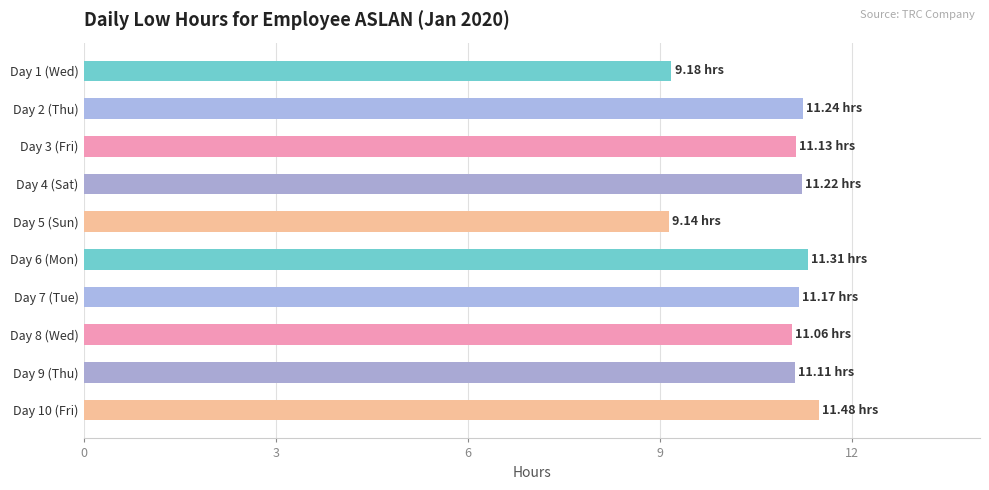

What is the difference between the maximum and minimum values?

2.3